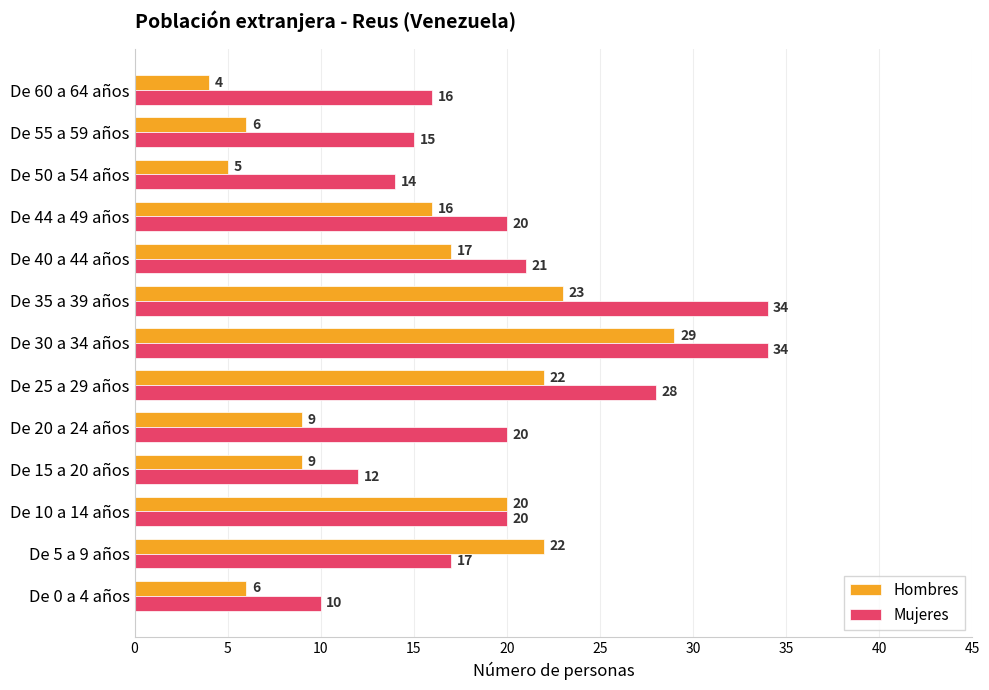

What is the sum of the Mujeres values at De 0 a 4 años and De 30 a 34 años?

44